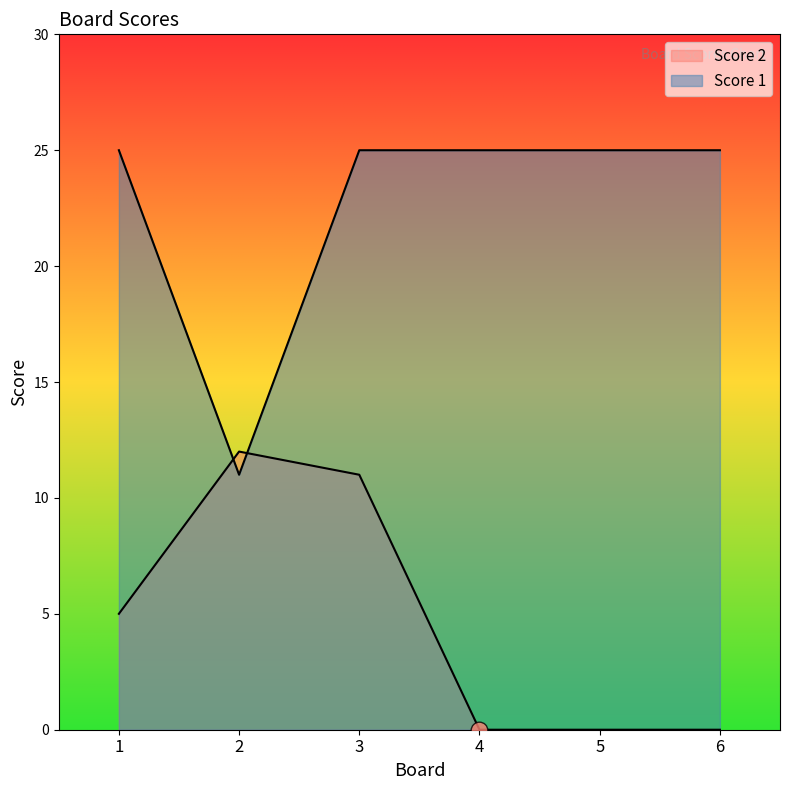

Is the value of Score 2 at 1 greater than the value of Score 1 at 4?

No